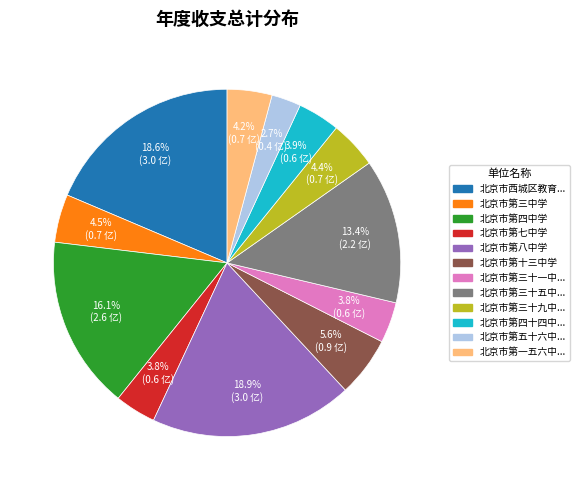

Is there a majority slice in this chart?

No